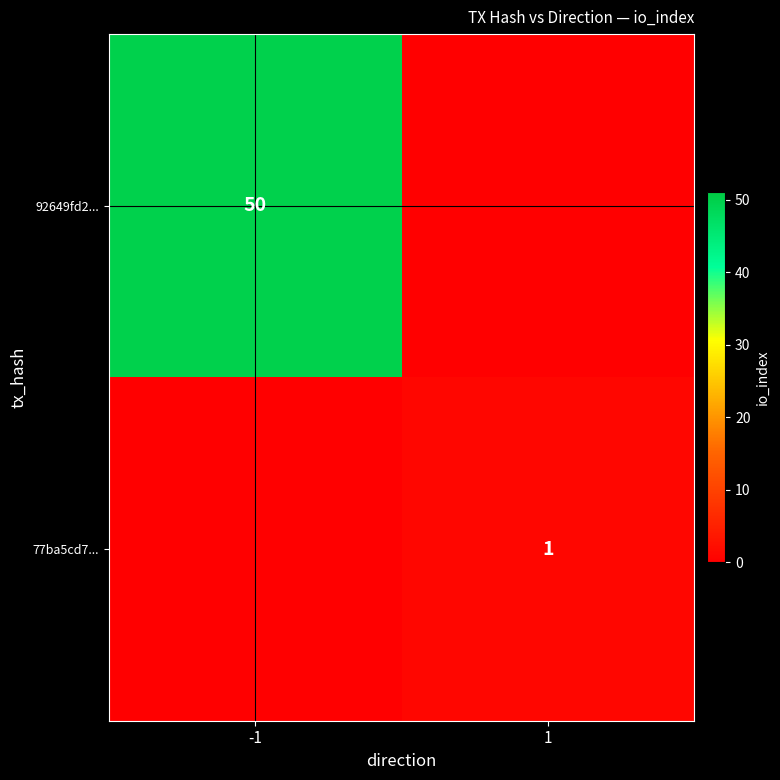

Is the value of 77ba5cd7... at 1 greater than the value of 92649fd2... at -1?

No